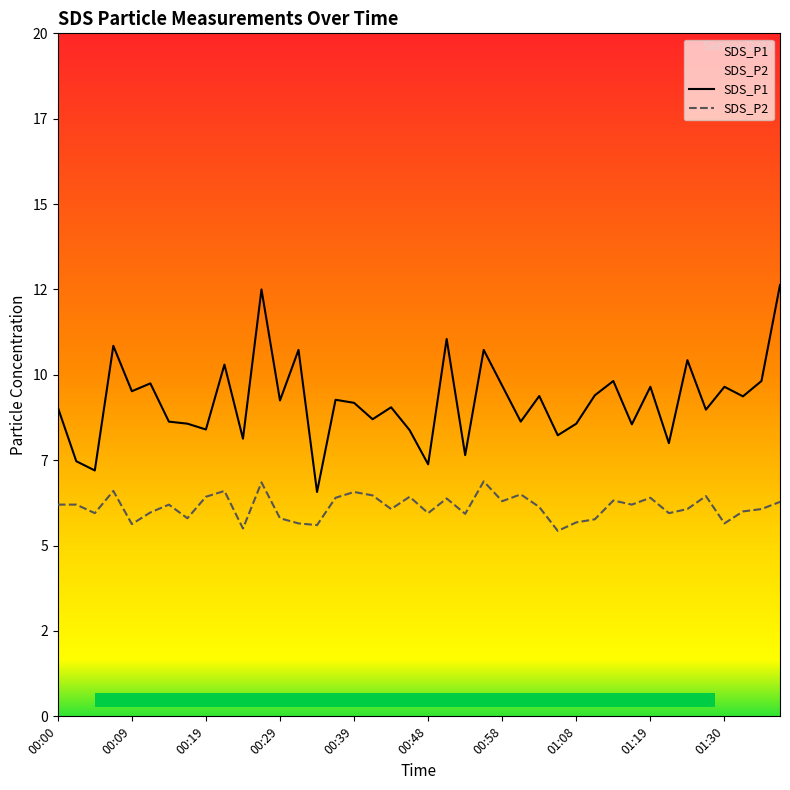

What is the total value across all series at 00:07?

17.4